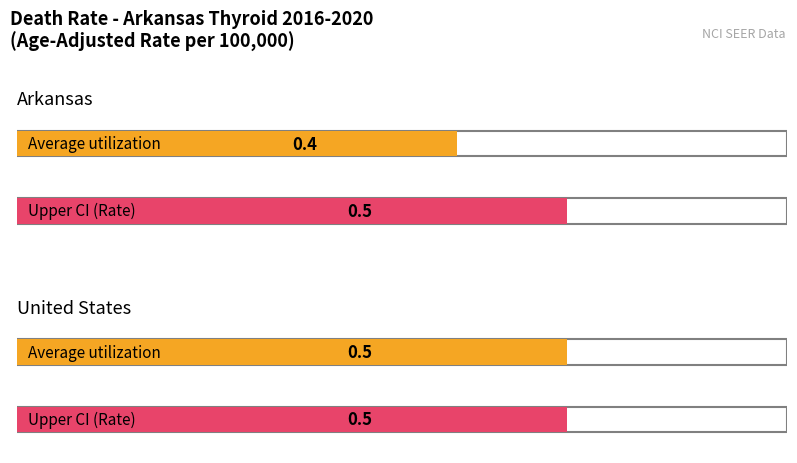

What is the value of the Average utilization bar at the 2nd from the left?

0.5